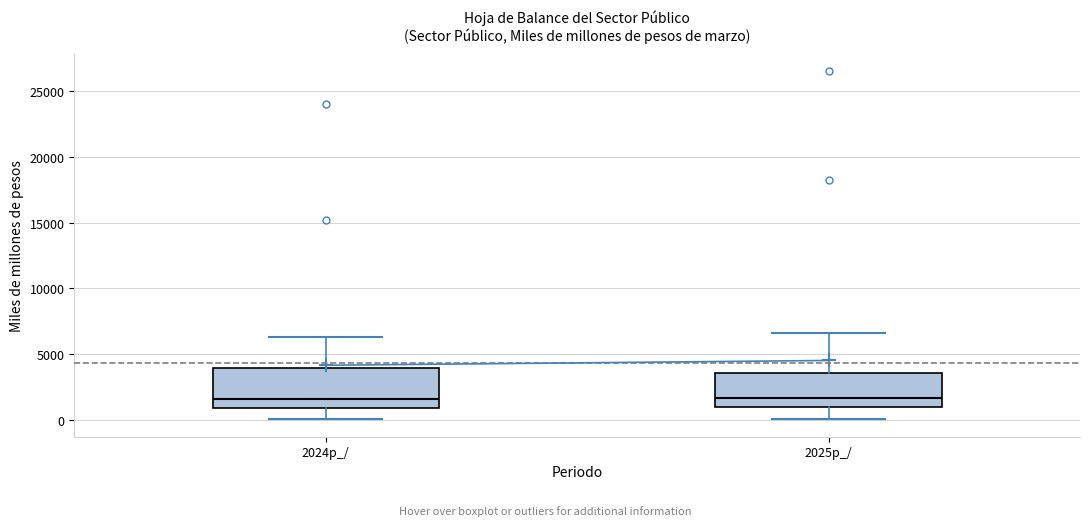

Reading left to right, transcribe this box plot: for each box, give where its median line is, the range the box spans, and where its two whiskers end, as read against the y-axis. The values are not printed on the chart, so give them approximately, as read against the axis.

2024p_/: median 1500, box 1000 to 4000, whiskers 0 to 6500
2025p_/: median 1500, box 1000 to 3500, whiskers 0 to 6500